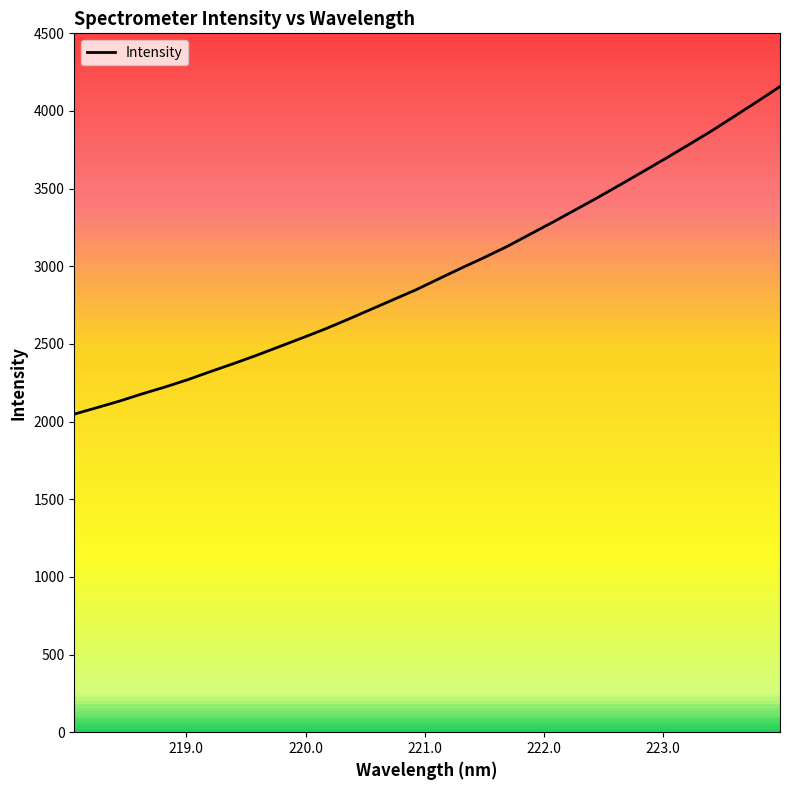

What is the value of the 21st point from the left?

3205.4